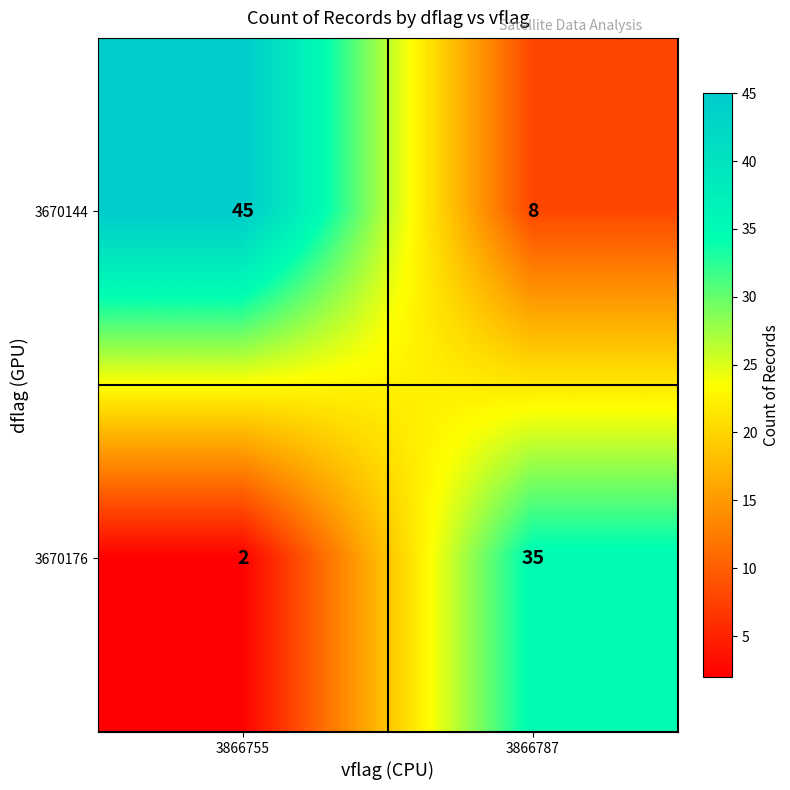

At 3866787, list the series in order from largest to smallest.

3670176, 3670144